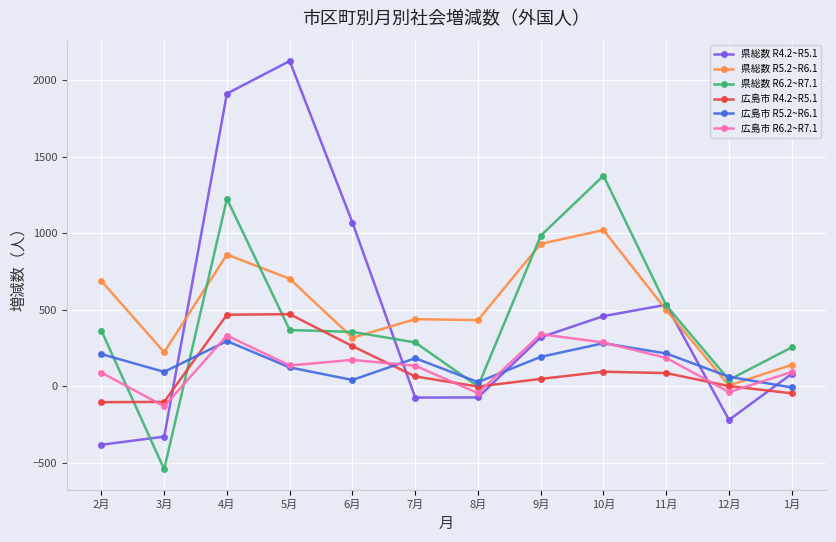

At which category does 広島市 R6.2~R7.1 reach its first local peak?

4月